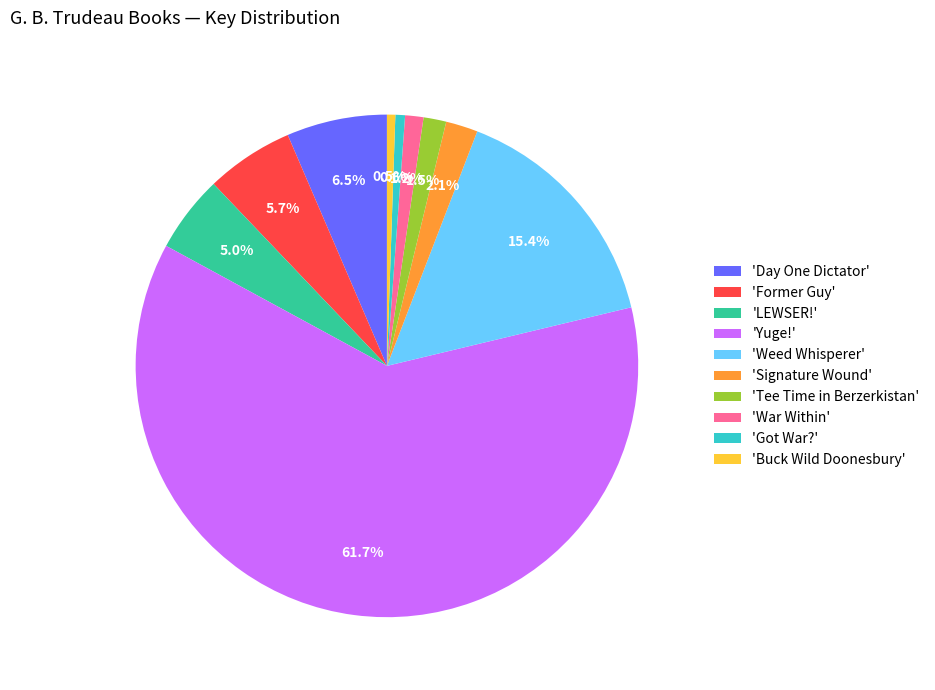

Between 'Weed Whisperer' and 'LEWSER!', which is larger?

'Weed Whisperer'